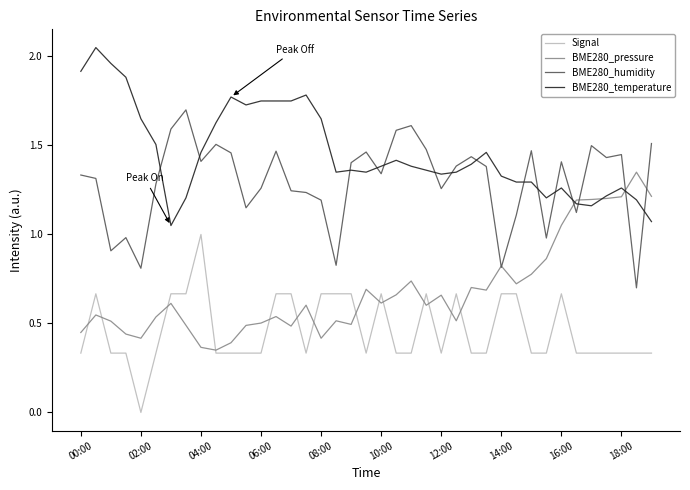

Rank the series by their maximum value, from highest to lowest.

BME280_temperature, BME280_humidity, BME280_pressure, Signal